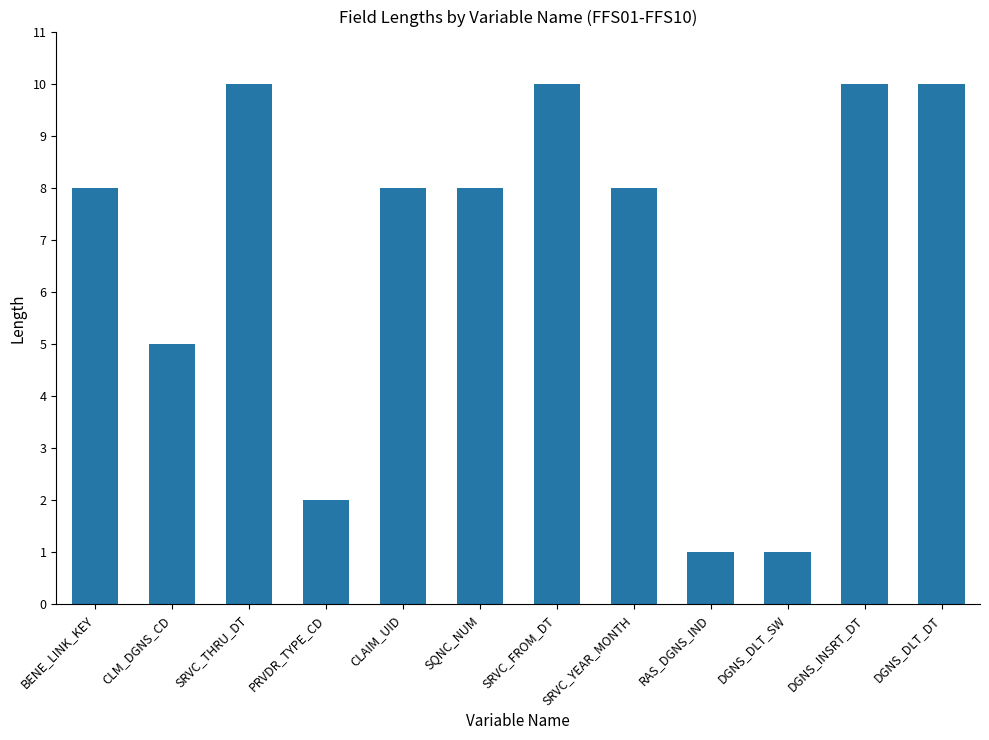

What is the label of the 7th bar from the right?

SQNC_NUM